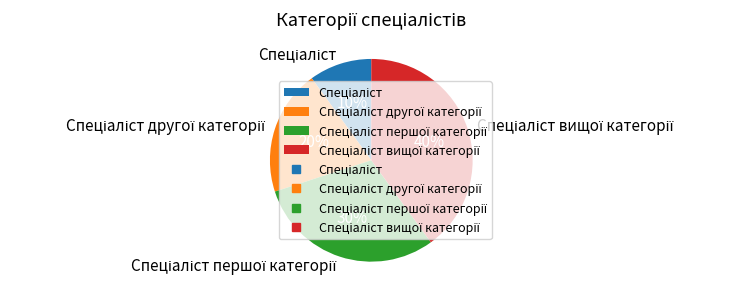

How many segments does this pie chart have?

4